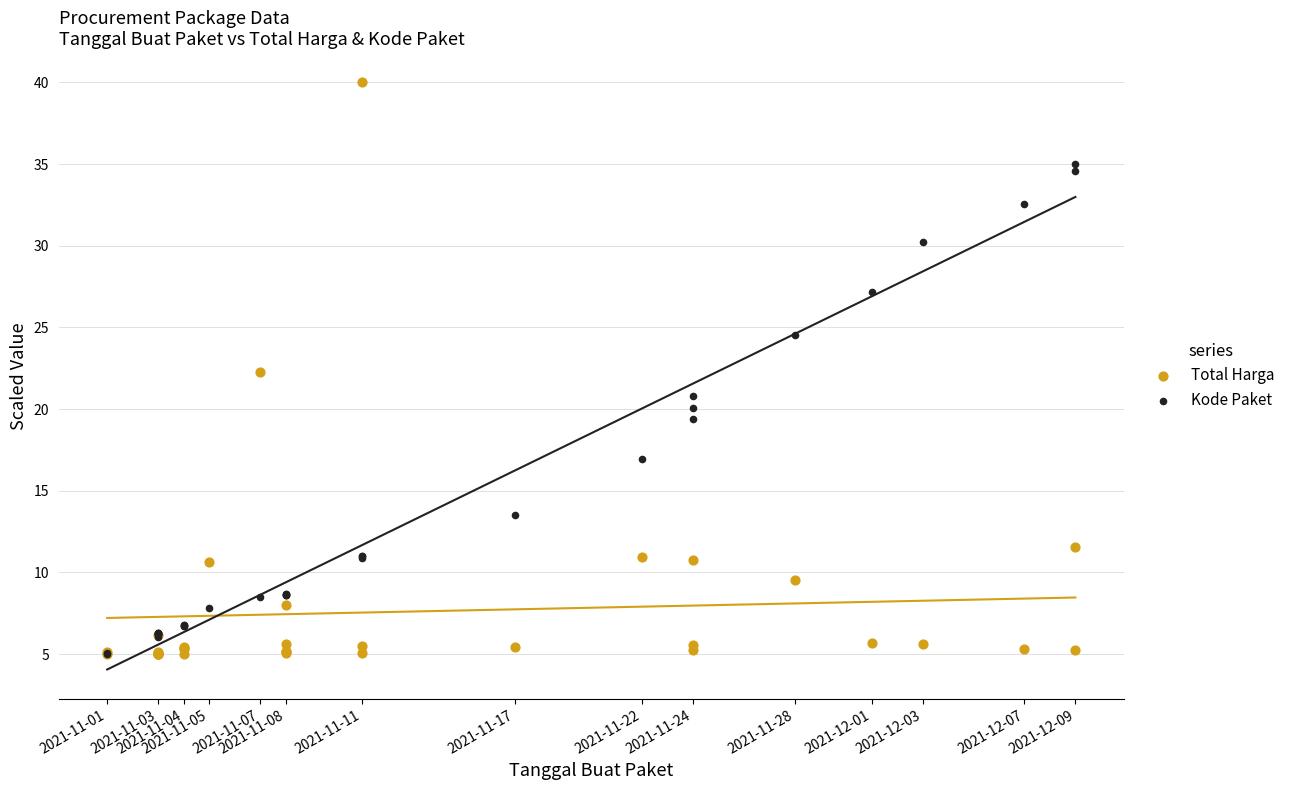

Which series contains the highest Y value?

Total Harga